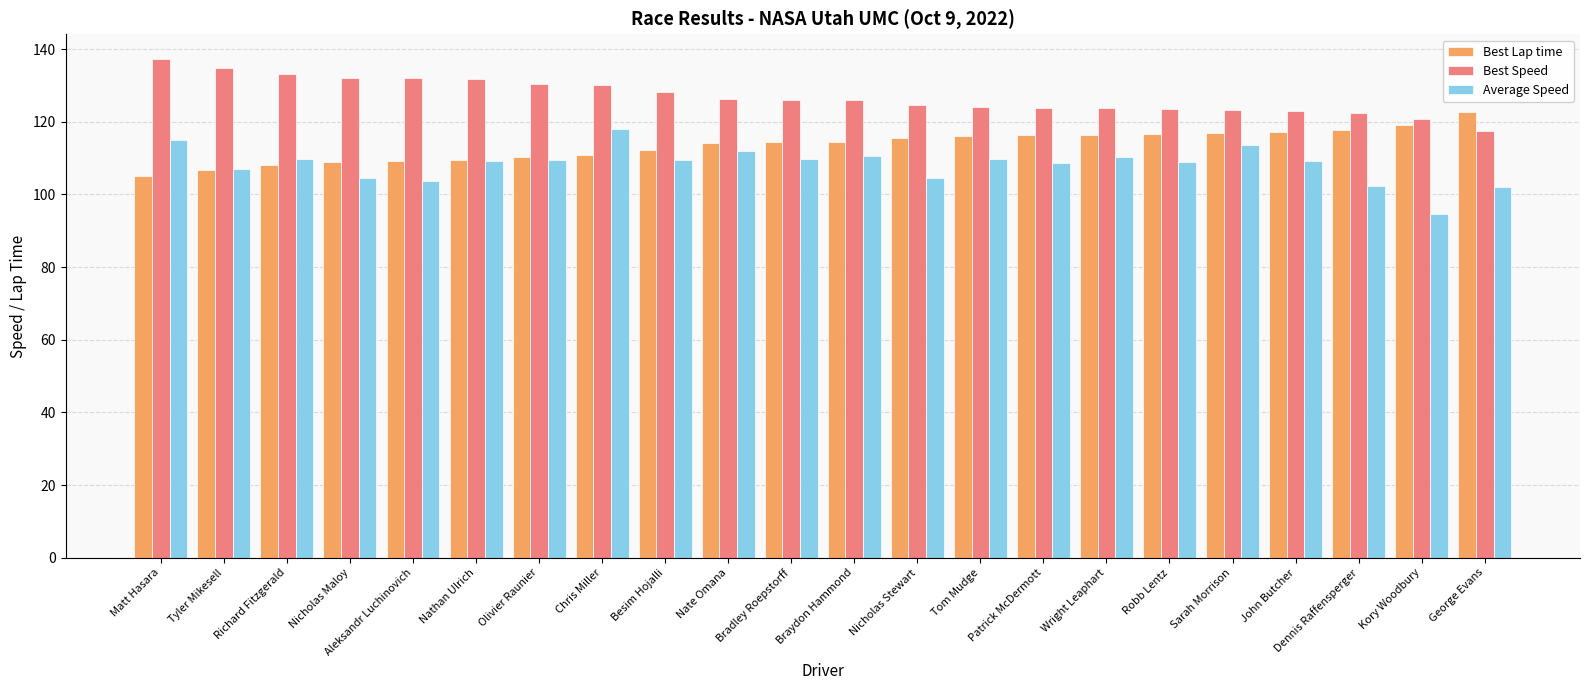

Which category has the highest value across all series?

Matt Hasara